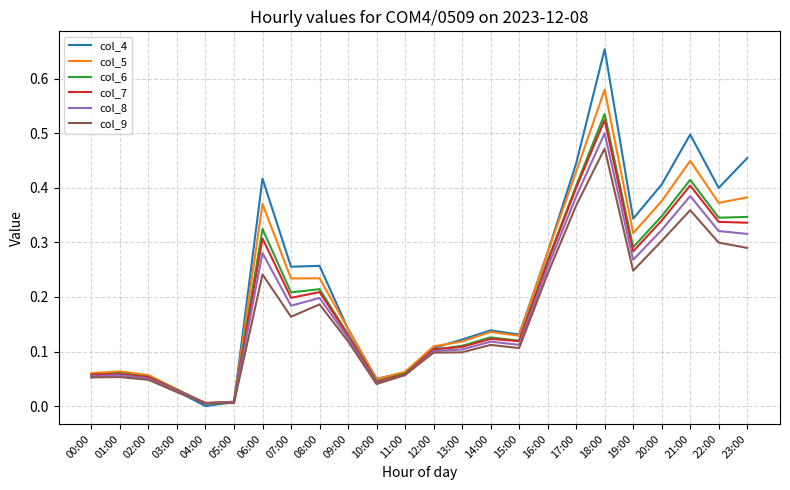

Which series changed the most between 03:00 and 15:00?

col_4